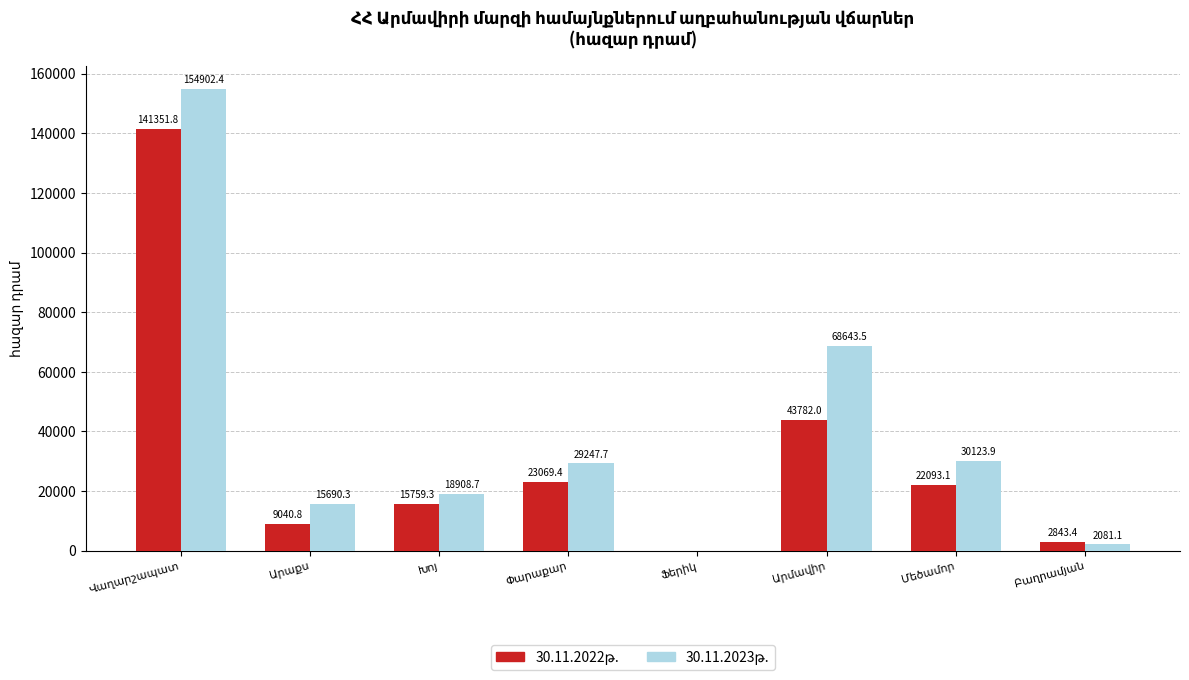

How many data points does each series have?

8